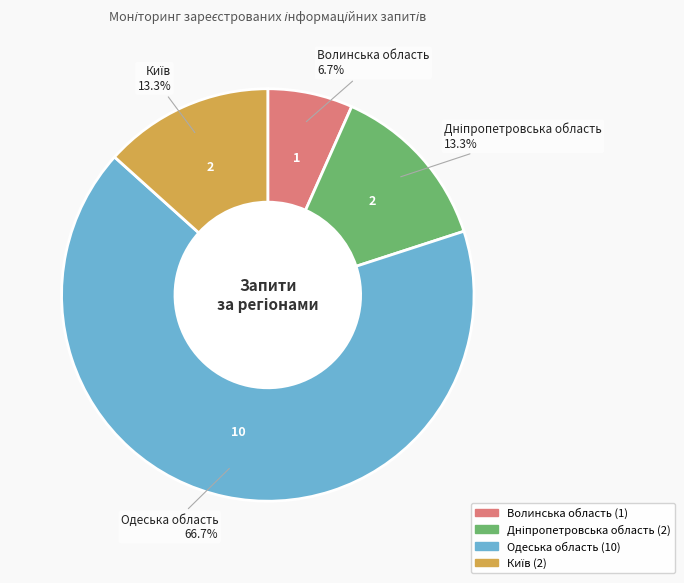

What portion of the pie excludes Волинська область?

93.3%